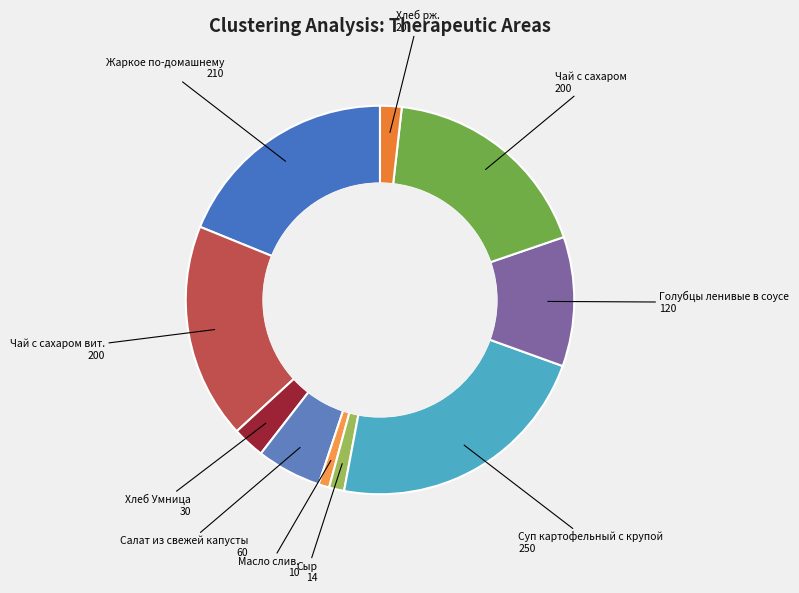

What is the largest slice in the pie chart?

Суп картофельный с крупой